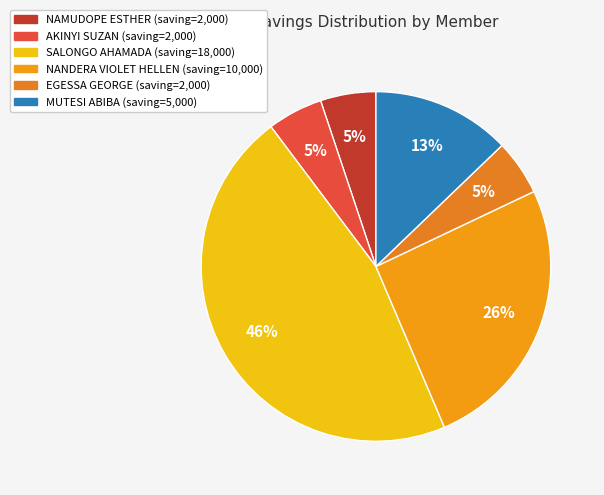

What is the ratio of the value at EGESSA GEORGE to the value at SALONGO AHAMADA?

0.1